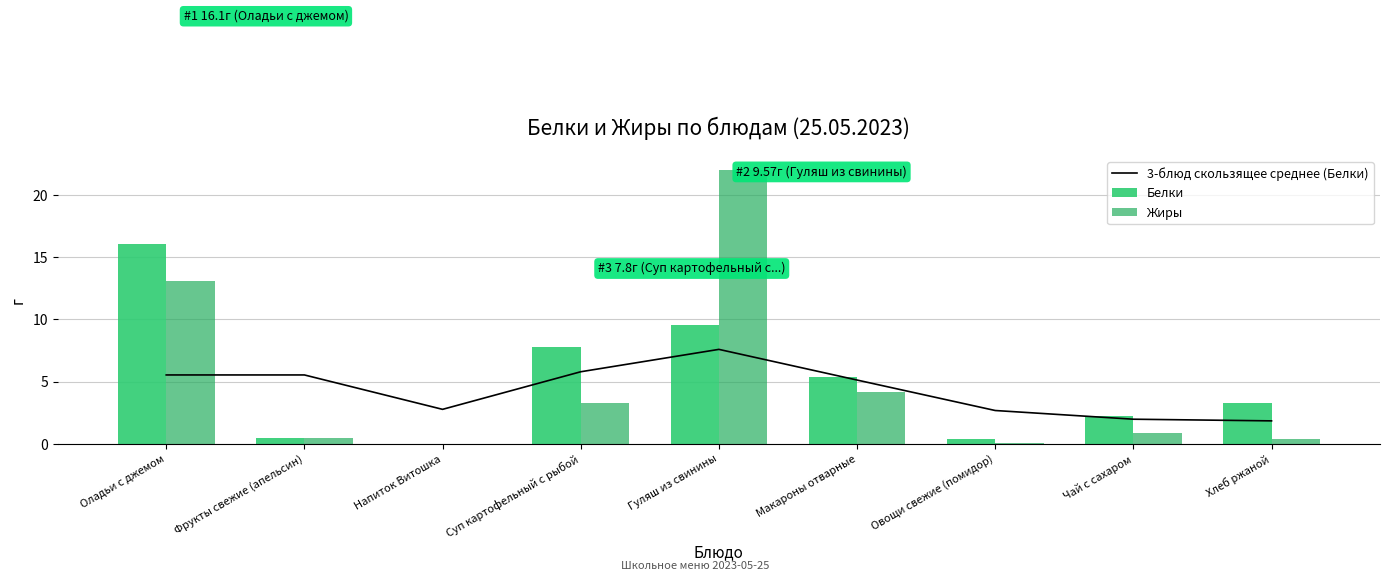

What is the label of the 2nd bar from the right?

Чай с сахаром